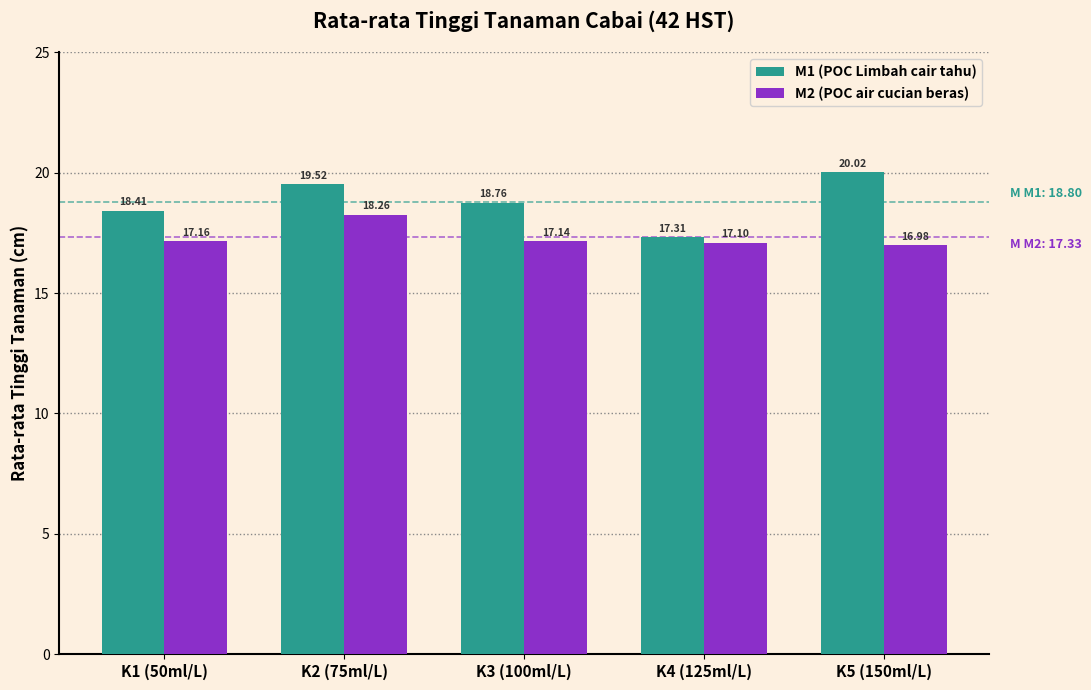

The value of M1 (POC Limbah cair tahu) at K4 (125ml/L) is 17.3. True or false?

True